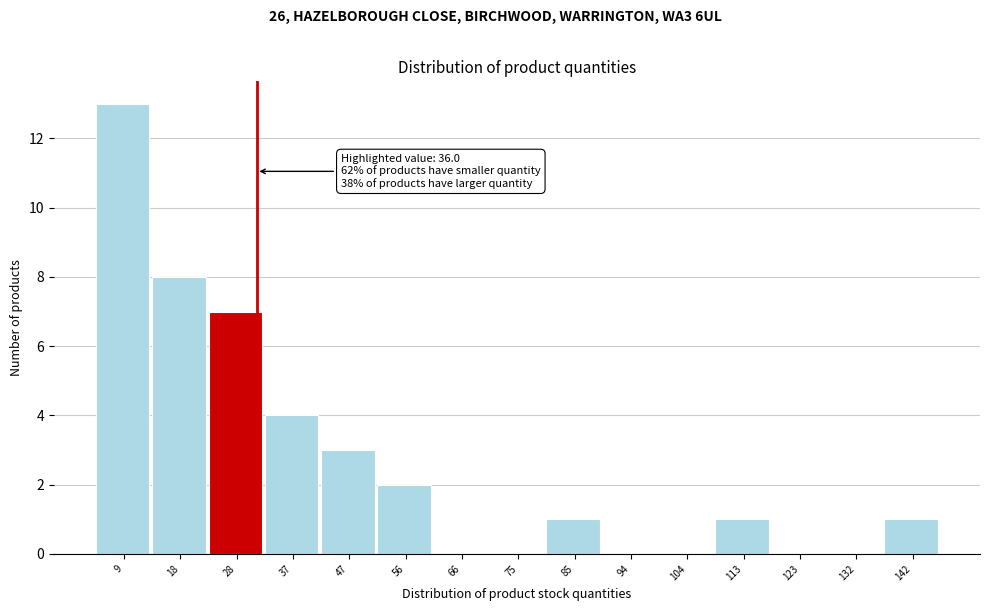

Reading left to right, extract all data points from this chart.

9=13	18=8	28=7	37=4	47=3	56=2	66=0	75=0	85=1	94=0	104=0	113=1	123=0	132=0	142=1